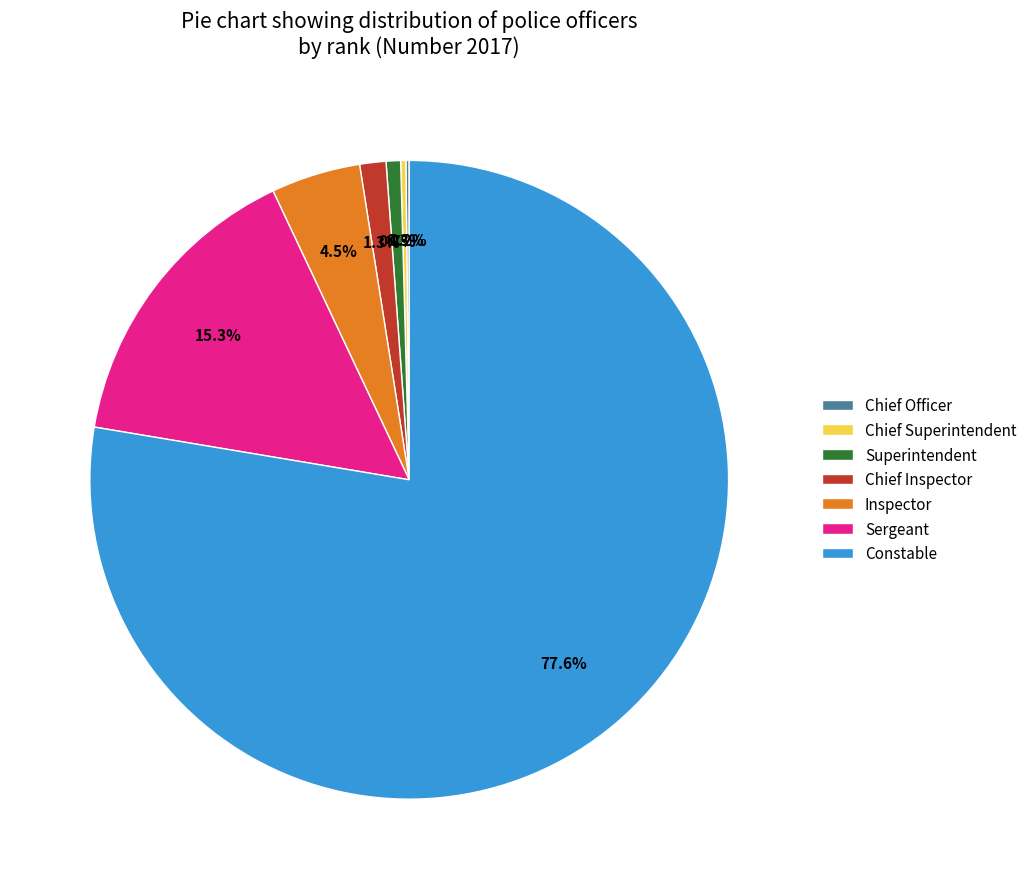

Which slice represents more than half of the pie?

Constable